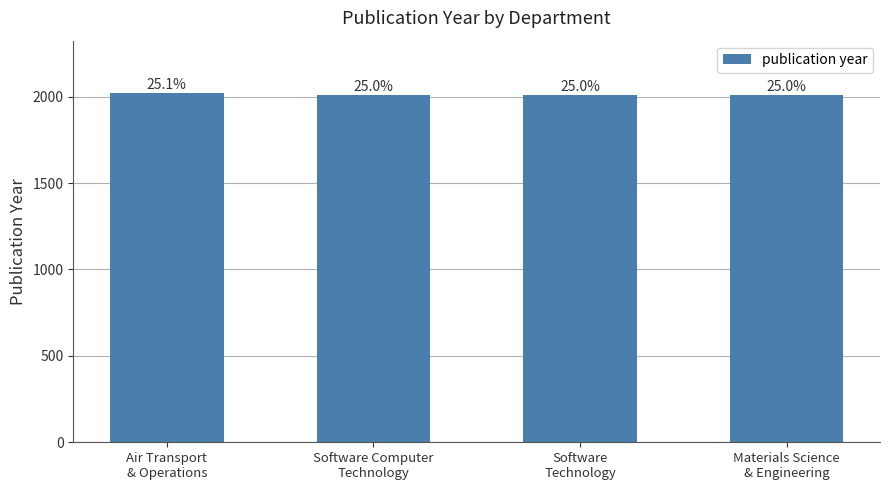

Which category has the highest value across all series?

Air Transport
& Operations